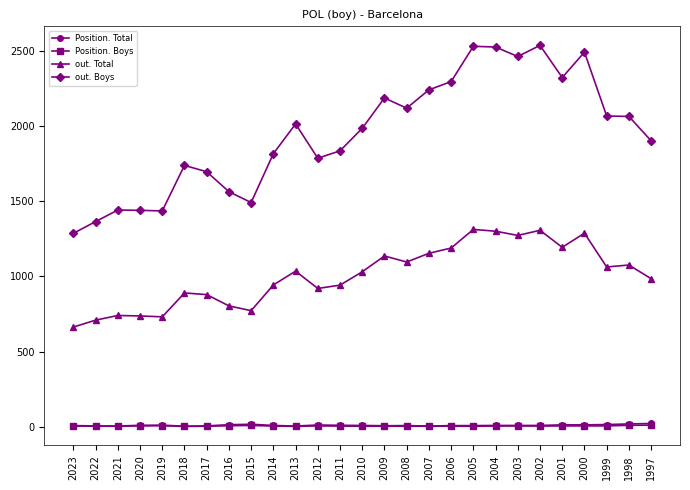

Which category has the lowest value in the out. Total series?

2023